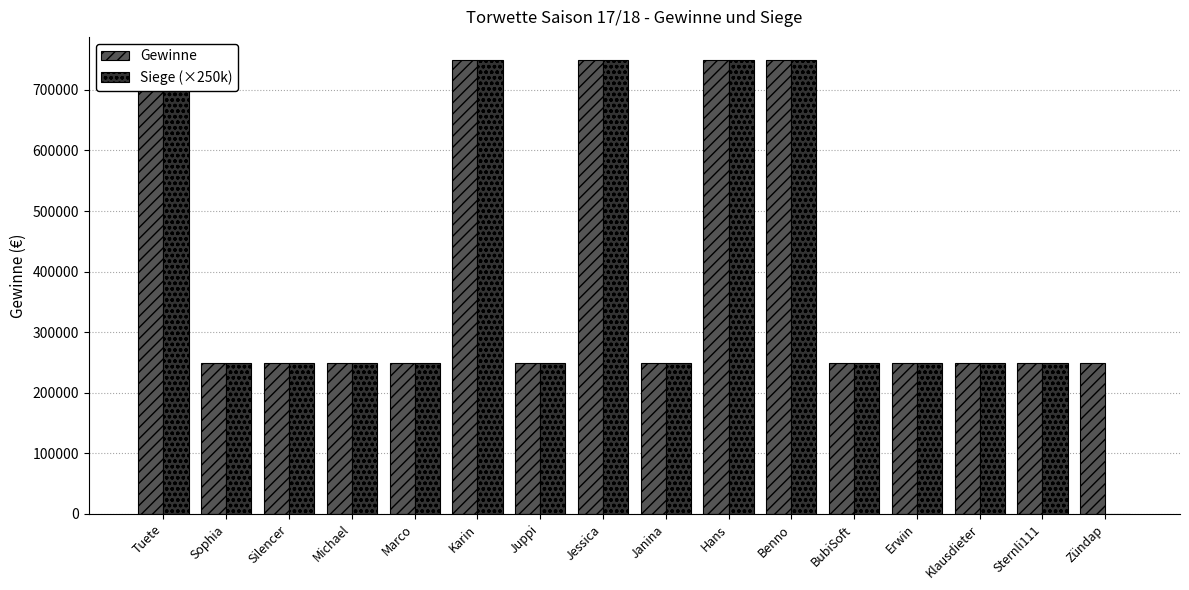

Which series has the widest spread of values?

Siege (×250k)